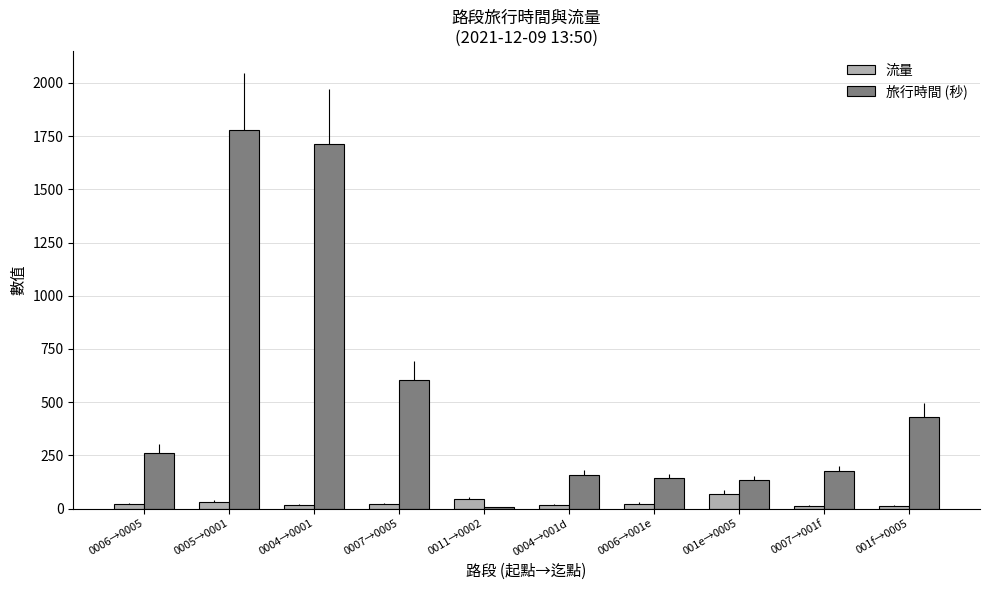

What is the difference between the maximum and minimum values in the 旅行時間 (秒) series?

1774